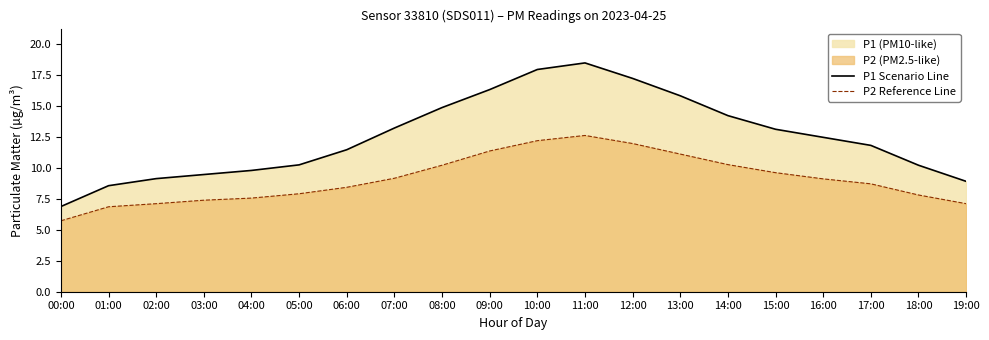

List the series in order of their overall mean, highest first.

P1 Scenario Line, P2 Reference Line